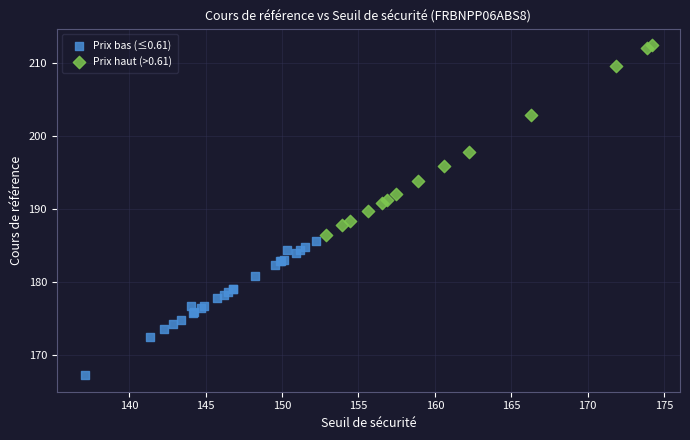

Which series has the widest spread of Y values?

Prix haut (>0.61)